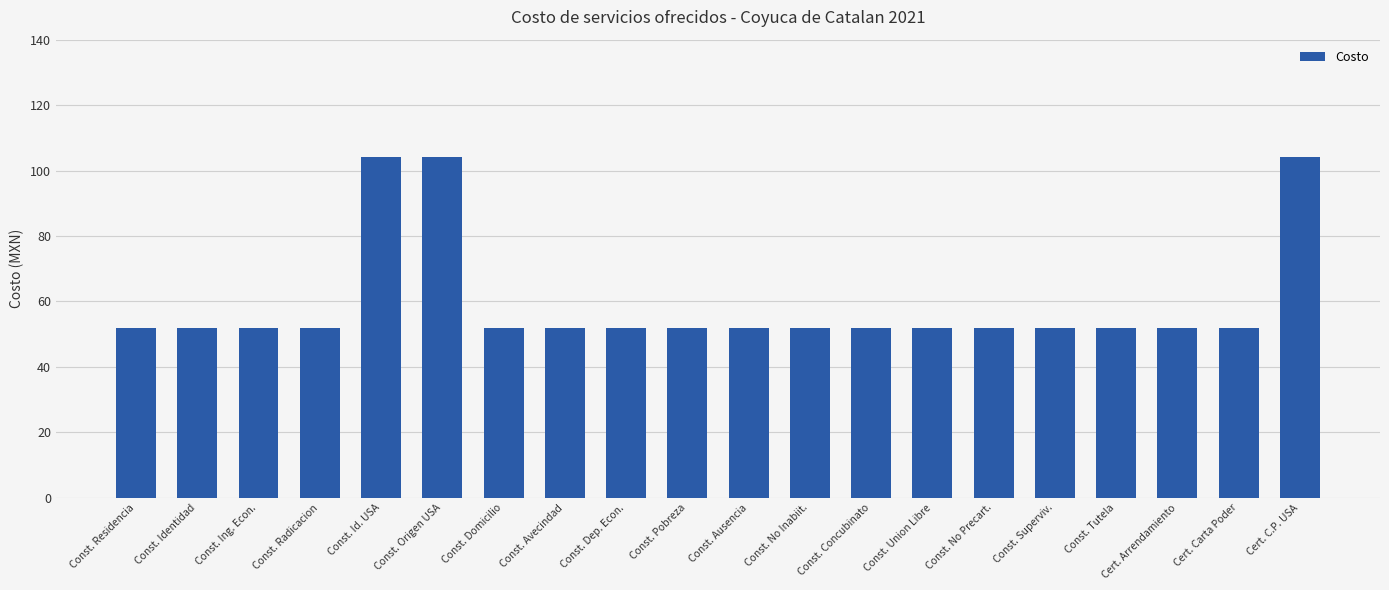

What is the sum of the values at Const. Identidad and Const. Ing. Econ.?

104